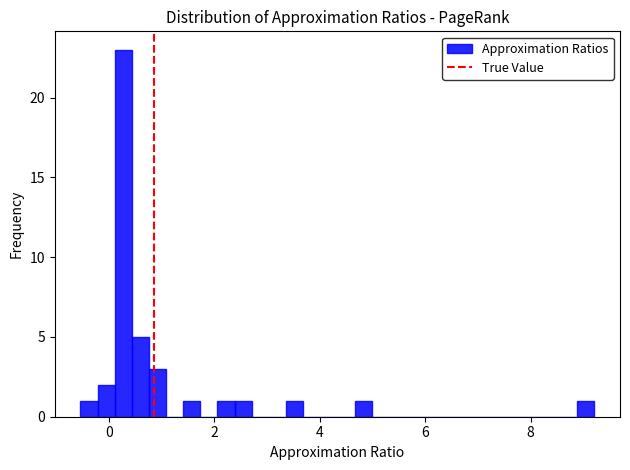

Around what value on the x-axis is the tallest bar? Give the approximate position of its centre, as read against the axis.

0.2